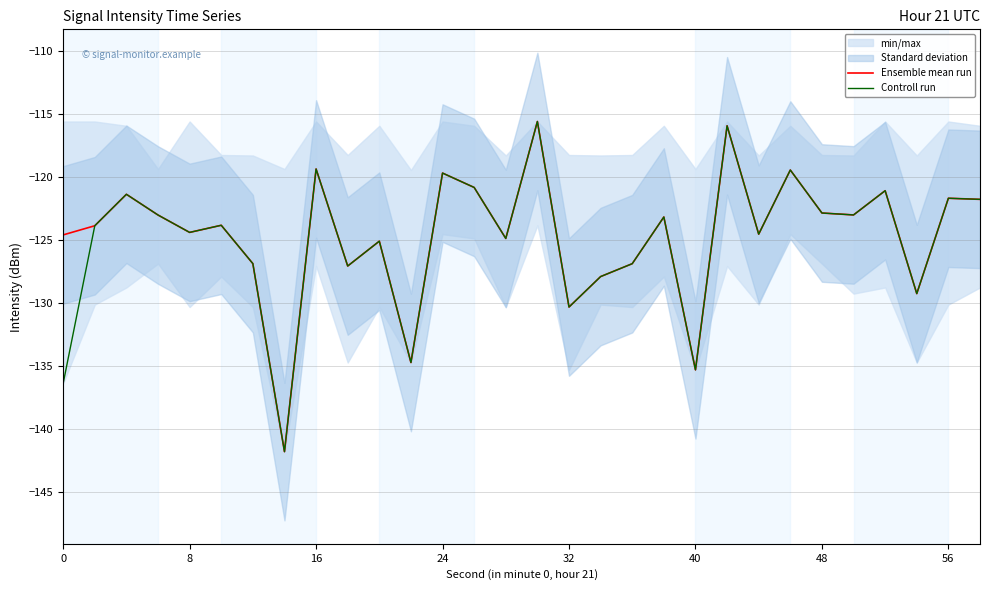

What is the sum of all Ensemble mean run values?

-3740.8